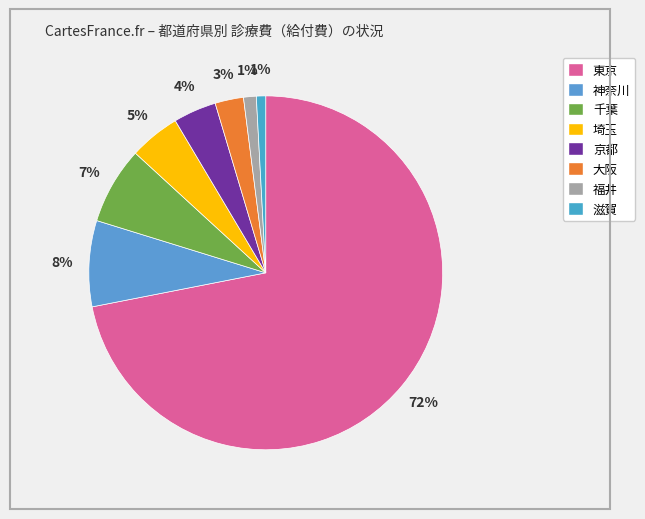

True or false: 千葉 accounts for 7% of the total.

True